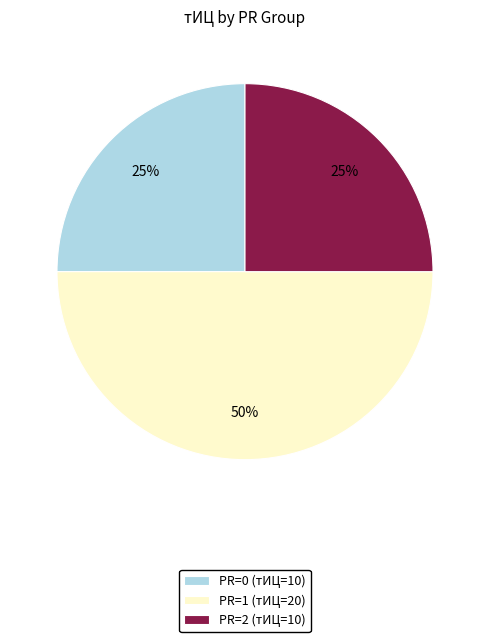

Is it true that PR=1 (тИЦ=20) is 56% of the pie?

False